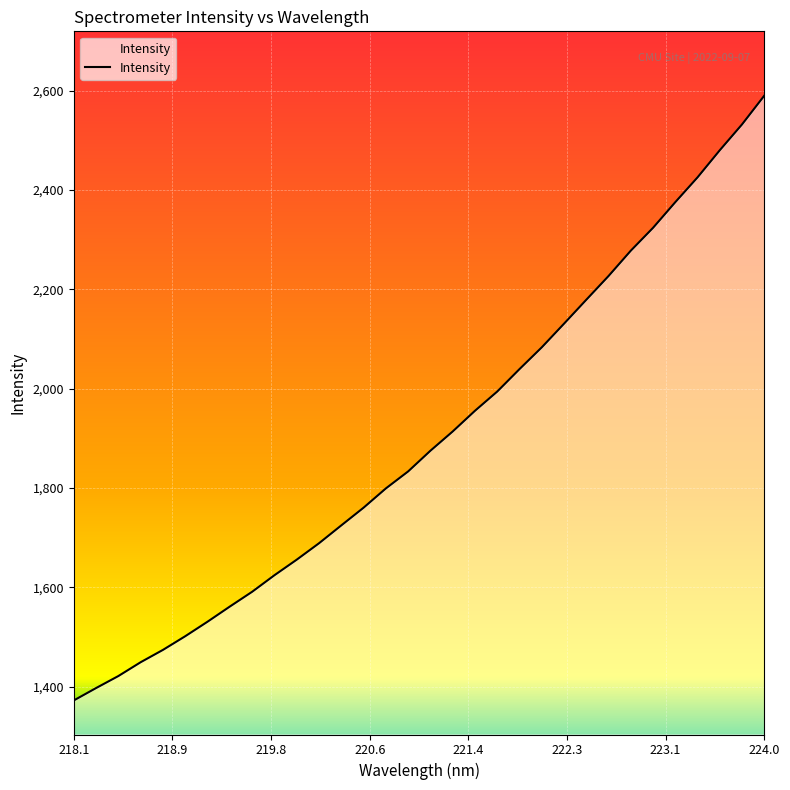

What is the difference between the maximum and minimum values?

1218.1